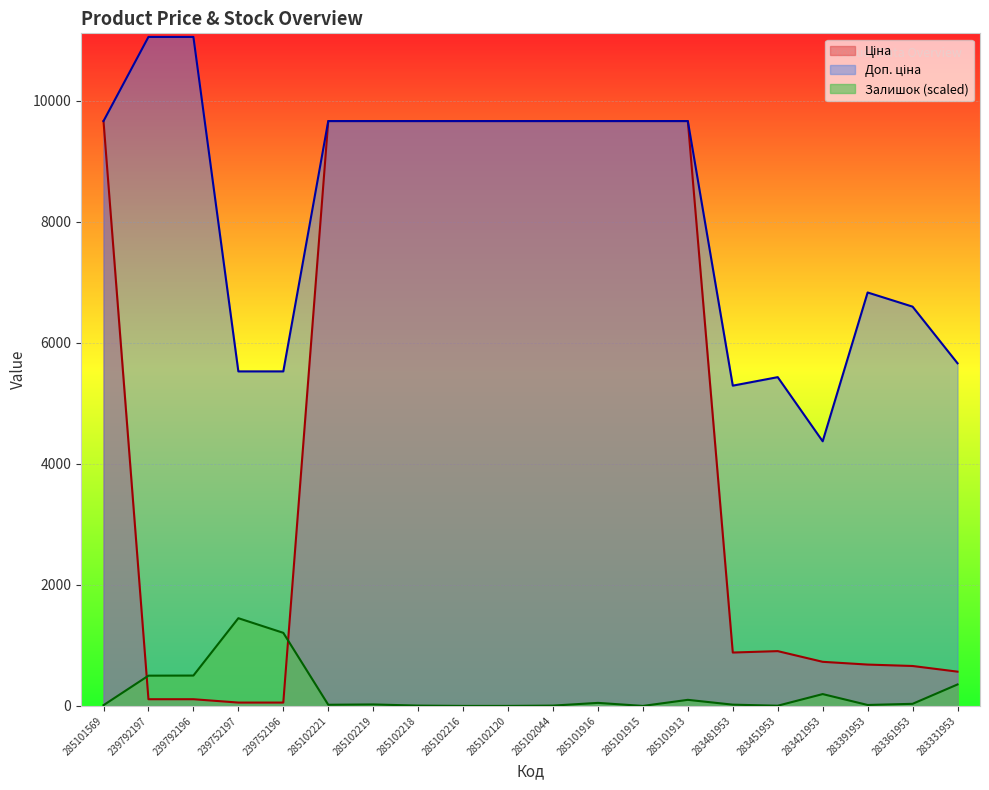

What is the label of the 16th point from the right?

239752196